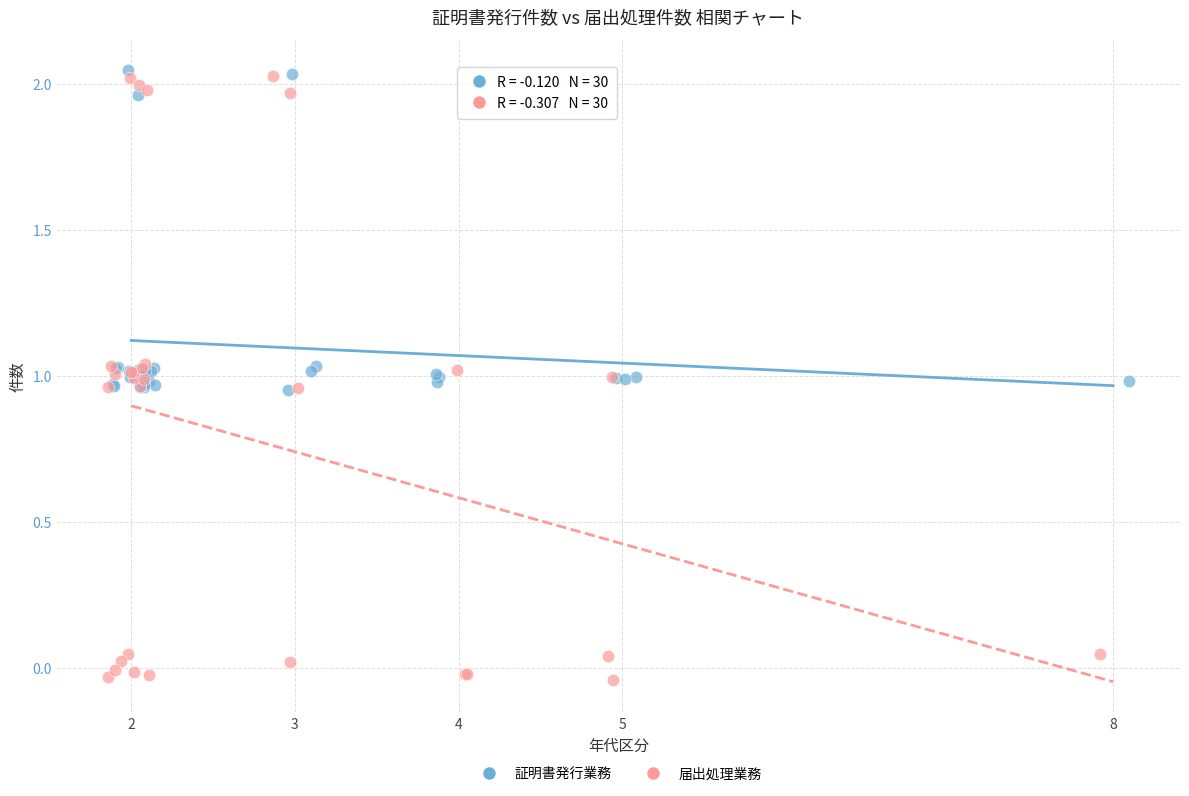

Which series contains the lowest Y value?

届出処理業務